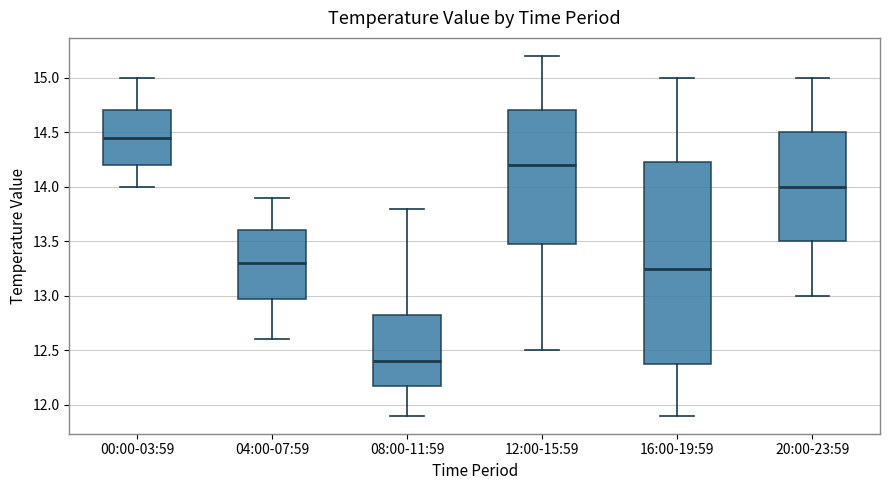

Reading left to right, transcribe this box plot: for each box, give where its median line is, the range the box spans, and where its two whiskers end, as read against the y-axis. The values are not printed on the chart, so give them approximately, as read against the axis.

00:00-03:59: median 14.45, box 14.20 to 14.70, whiskers 14.00 to 15.00
04:00-07:59: median 13.30, box 13.00 to 13.60, whiskers 12.60 to 13.90
08:00-11:59: median 12.40, box 12.20 to 12.85, whiskers 11.90 to 13.80
12:00-15:59: median 14.20, box 13.50 to 14.70, whiskers 12.50 to 15.20
16:00-19:59: median 13.25, box 12.40 to 14.25, whiskers 11.90 to 15.00
20:00-23:59: median 14.00, box 13.50 to 14.50, whiskers 13.00 to 15.00